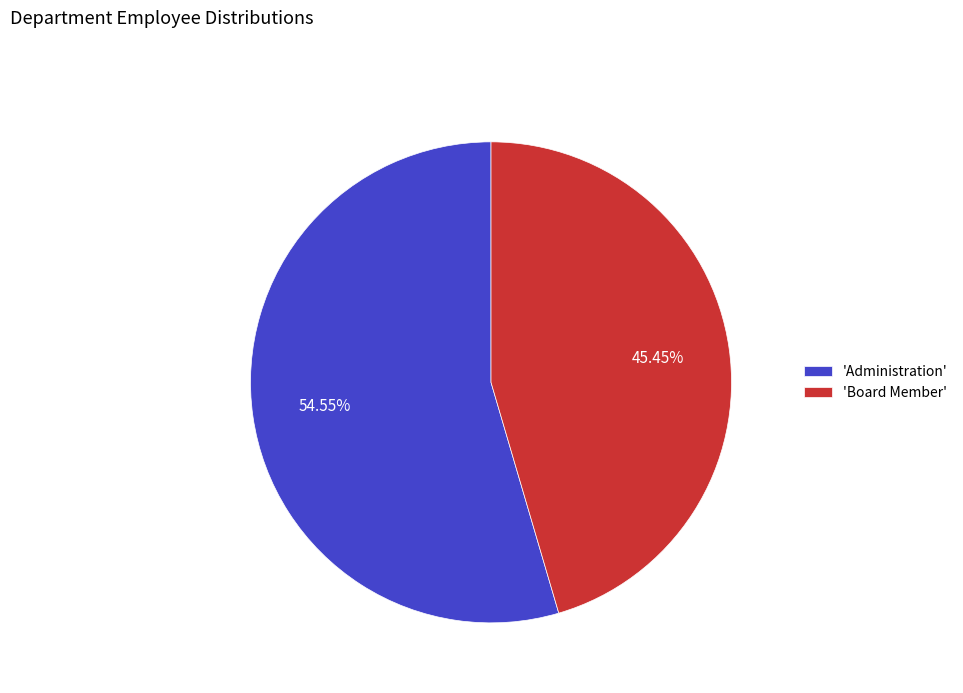

Which slice is the largest?

'Administration'